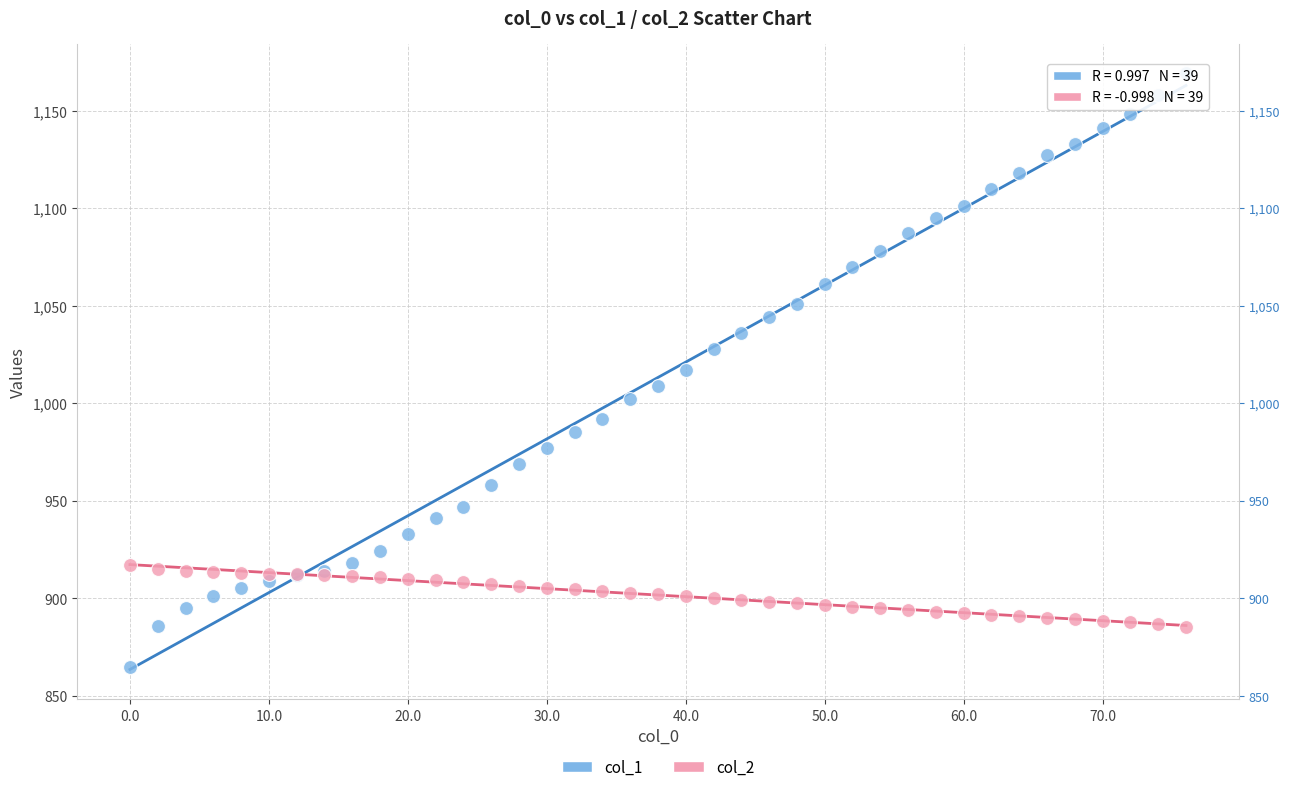

What are all the series names shown in the legend?

col_1, col_2